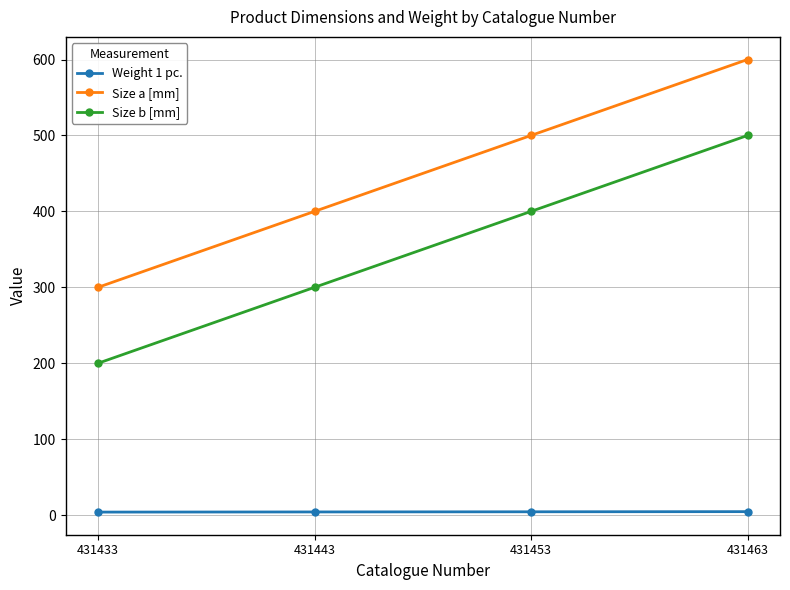

What is the spread (max minus min) of values at 431463?

595.4